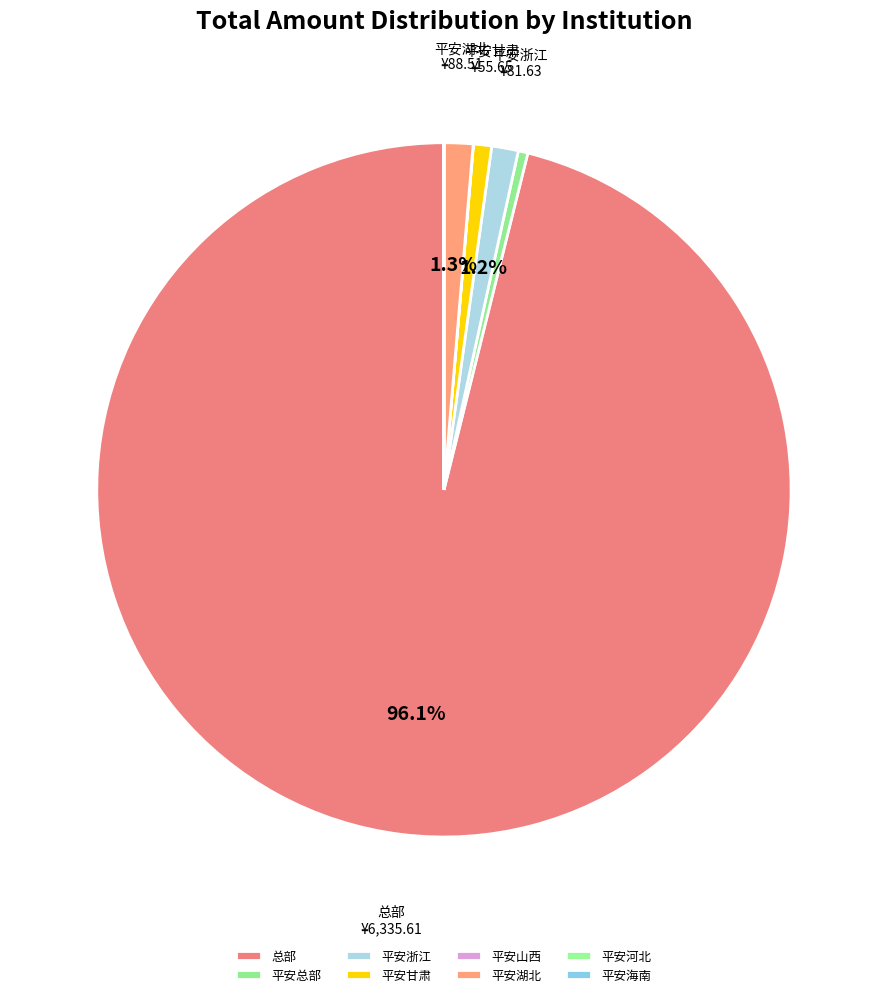

How many segments does this pie chart have?

8